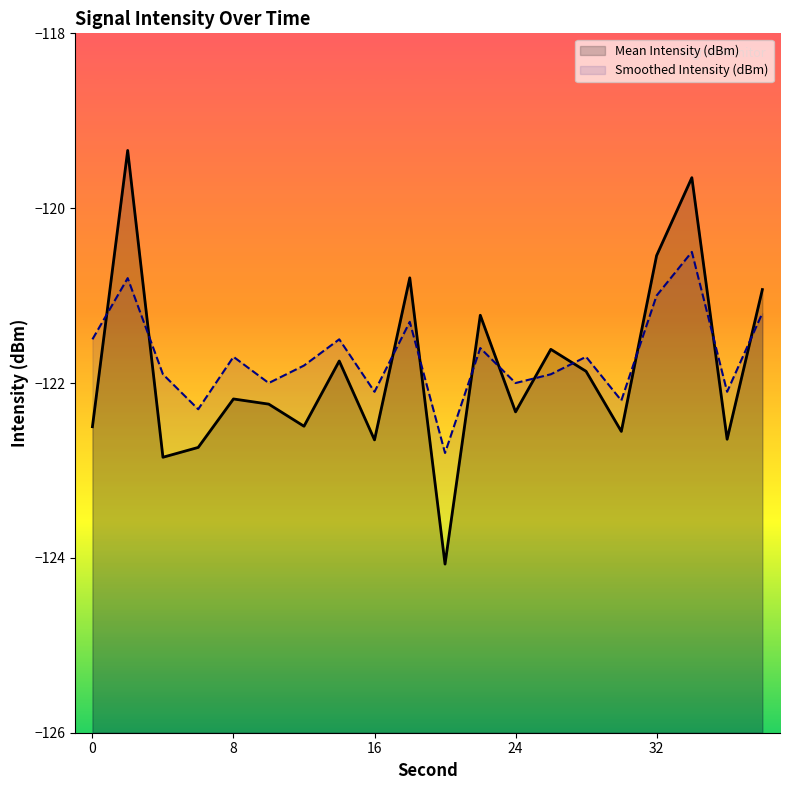

Does the chart display data point markers on the line(s)?

No